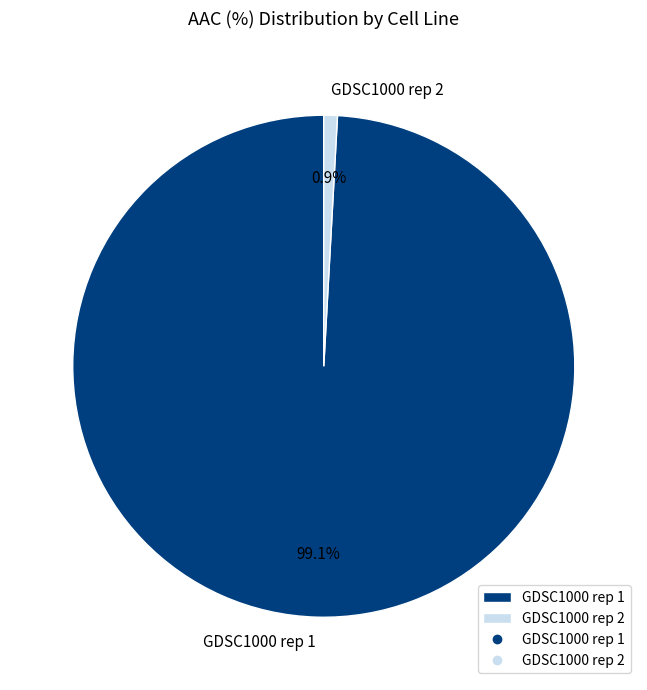

Do GDSC1000 rep 1 and GDSC1000 rep 2 together represent more than half of the pie?

Yes